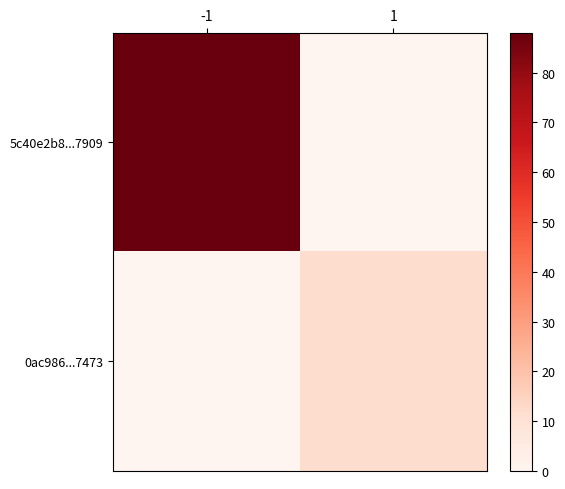

List the series in order of their overall mean, lowest first.

0ac986...7473, 5c40e2b8...7909